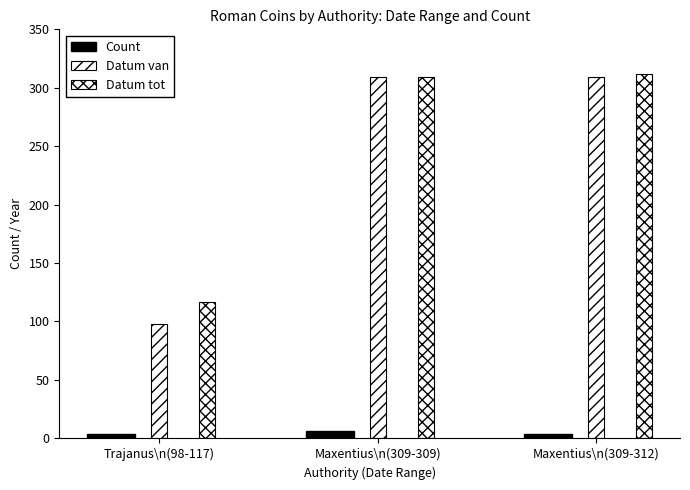

Is it true that Datum tot equals 309 at Maxentius\n(309-309)?

True